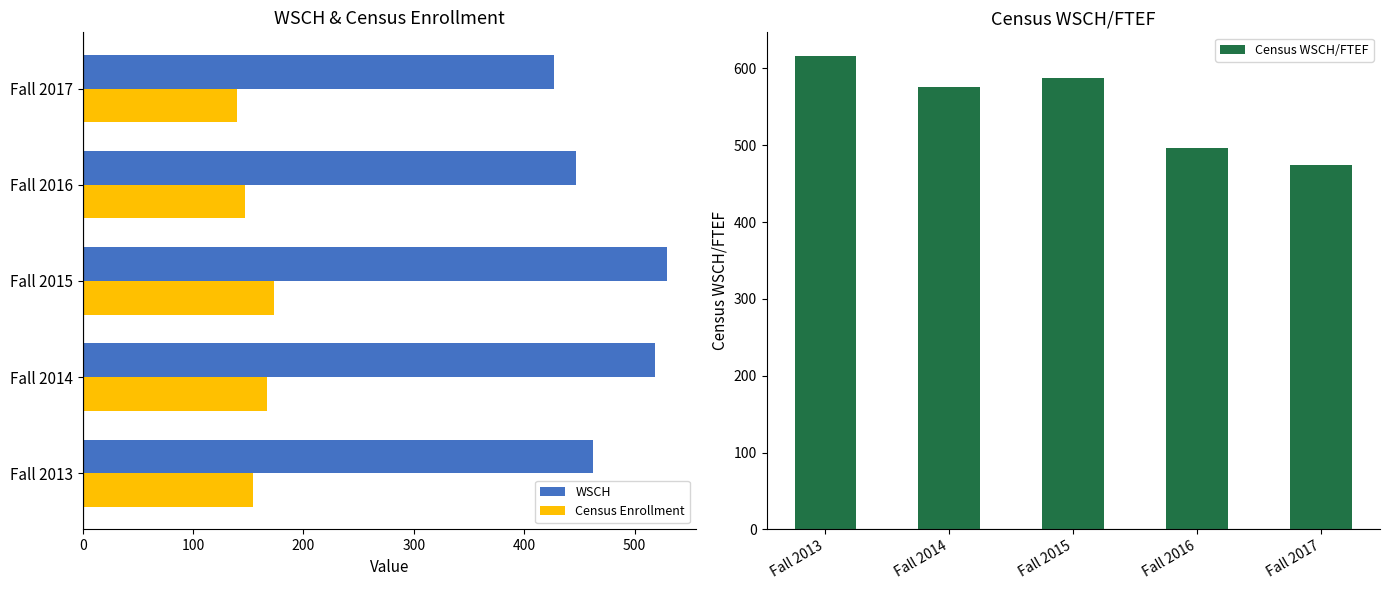

At 100, list the series in order from smallest to largest.

Census Enrollment, WSCH, Census WSCH/FTEF